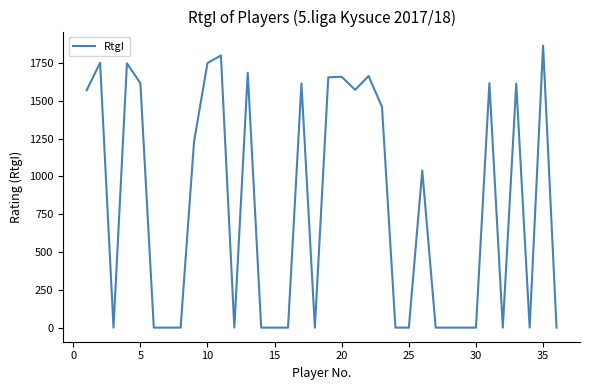

What is the maximum value shown in the chart?

1865